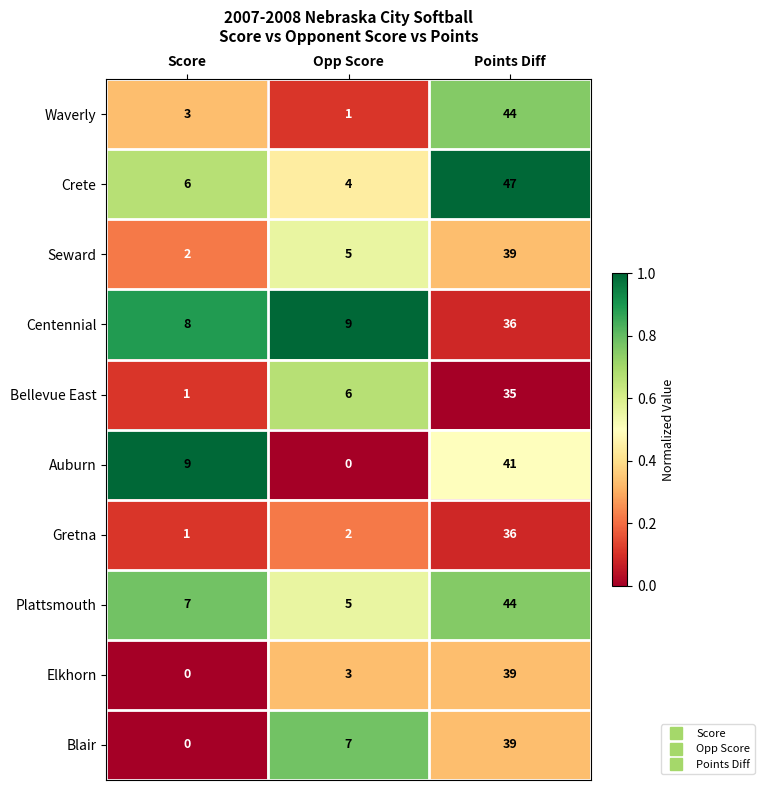

True or false: Waverly has a value of 15 at Points Diff.

False